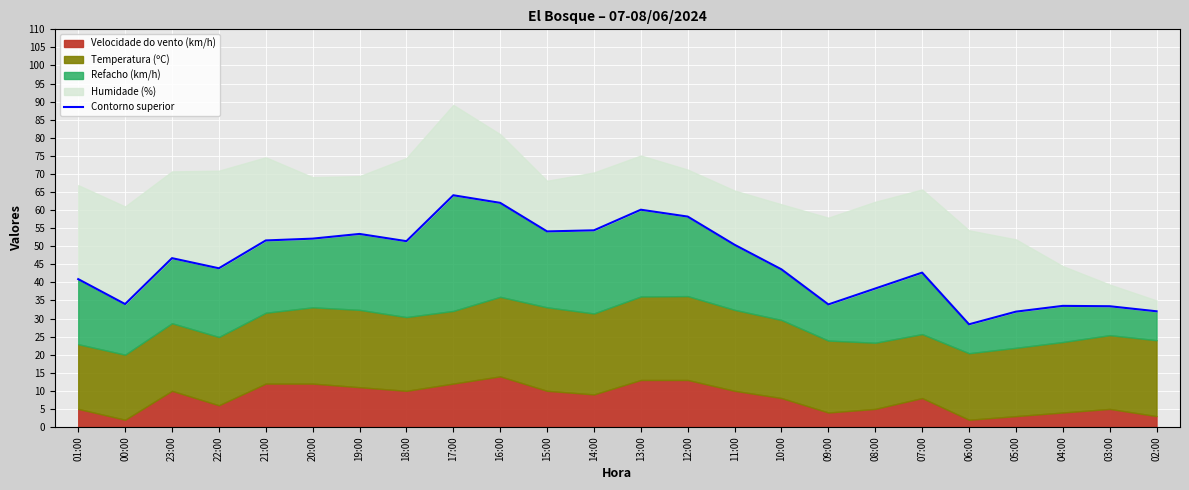

What position from the right is 07:00?

6